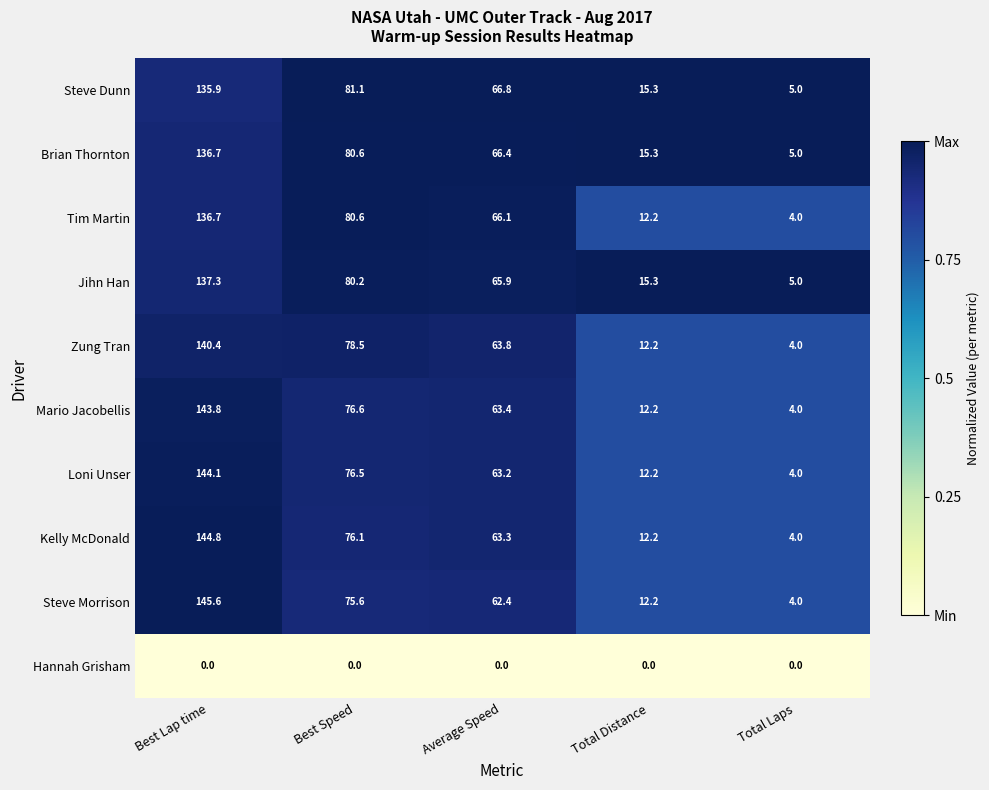

Rank the categories by Tim Martin value from lowest to highest.

Total Laps, Total Distance, Average Speed, Best Speed, Best Lap time